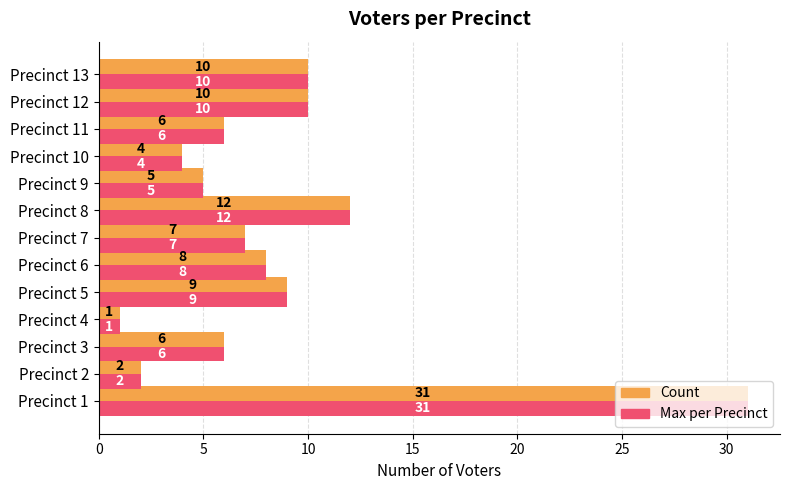

Which category has the lowest value across all series?

Precinct 4